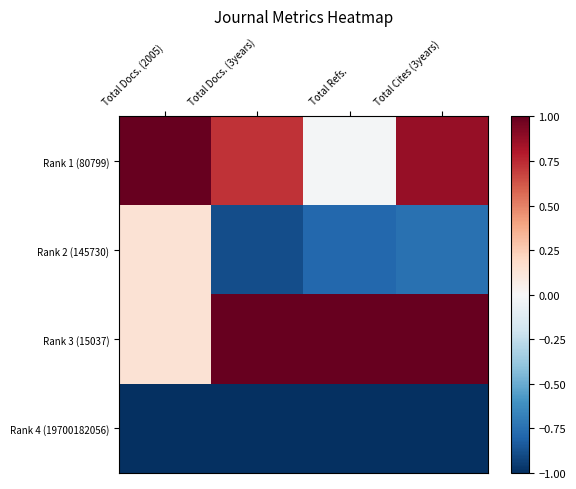

What is the total value across all series at Total Cites (3years)?

0.1